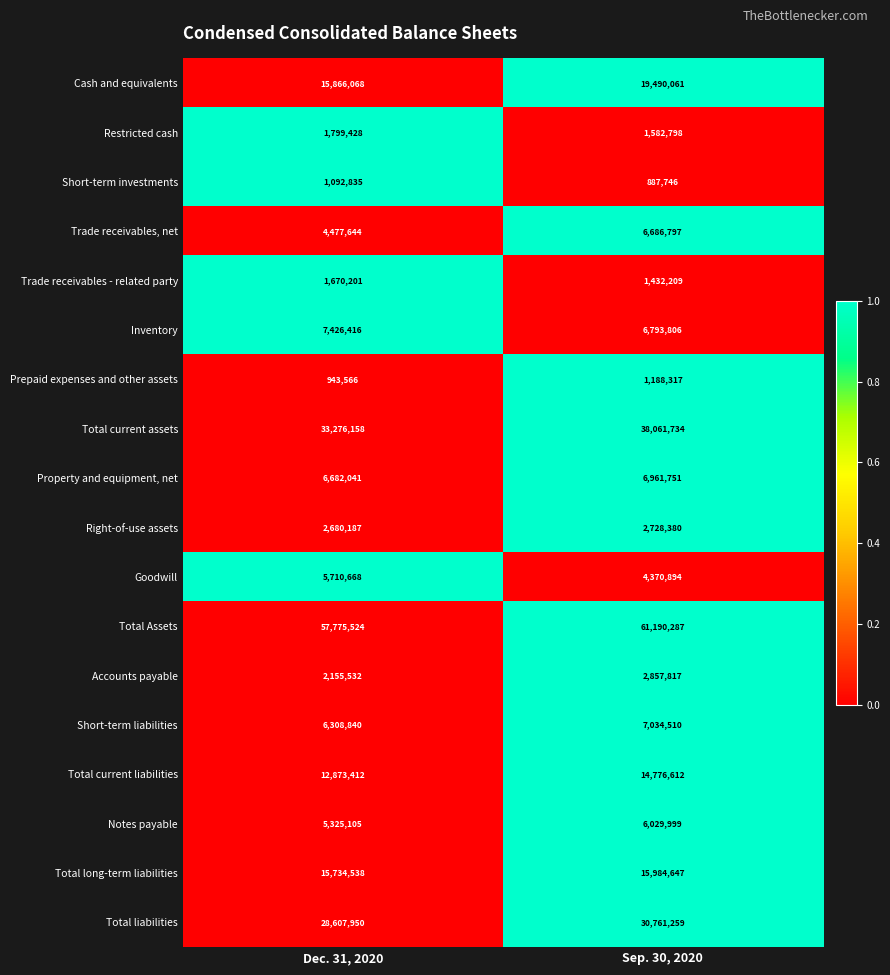

The value of Goodwill at Dec. 31, 2020 is 5710668. True or false?

True